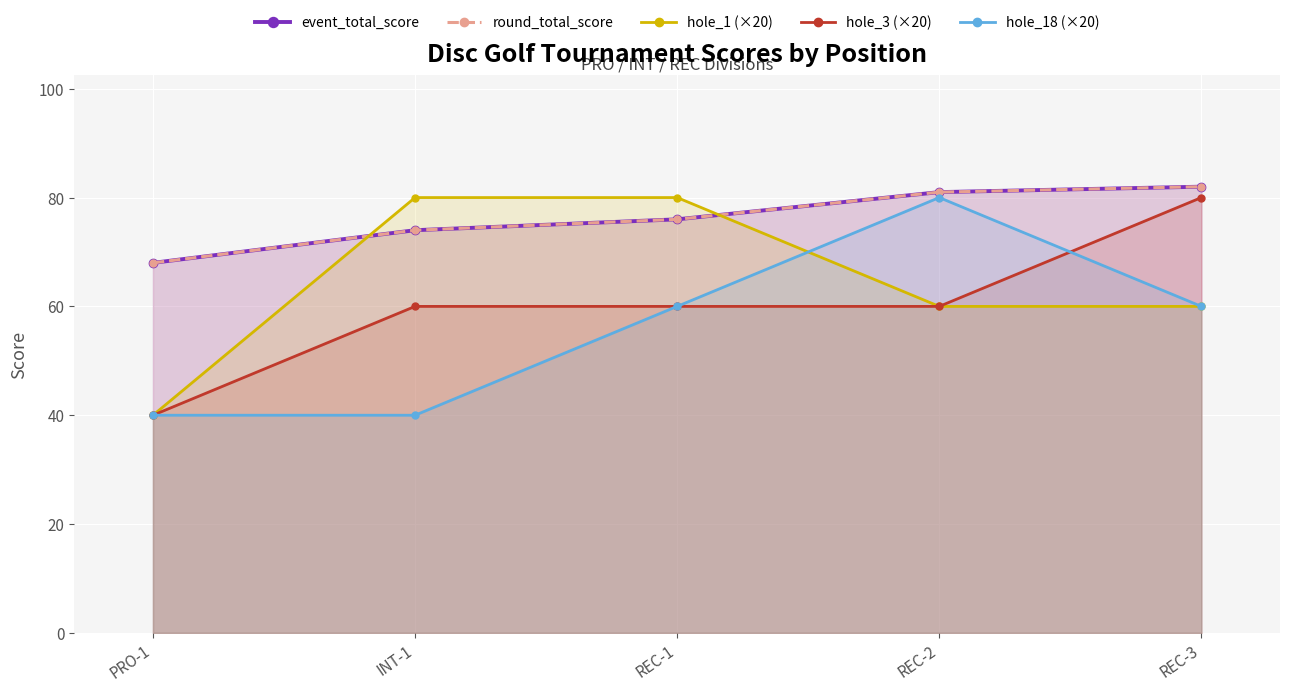

What is the label of the 1st point from the right?

REC-3